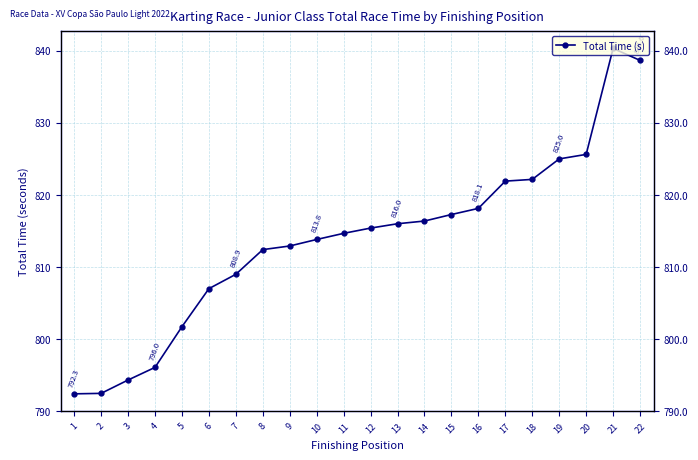

Reading left to right, transcribe all the data shown in this chart.

1=792.3	2=792.4	3=794.3	4=796.0	5=801.7	6=806.9	7=808.9	8=812.4	9=812.9	10=813.8	11=814.6	12=815.4	13=816.0	14=816.3	15=817.2	16=818.1	17=821.9	18=822.1	19=825.0	20=825.6	21=840.3	22=838.6